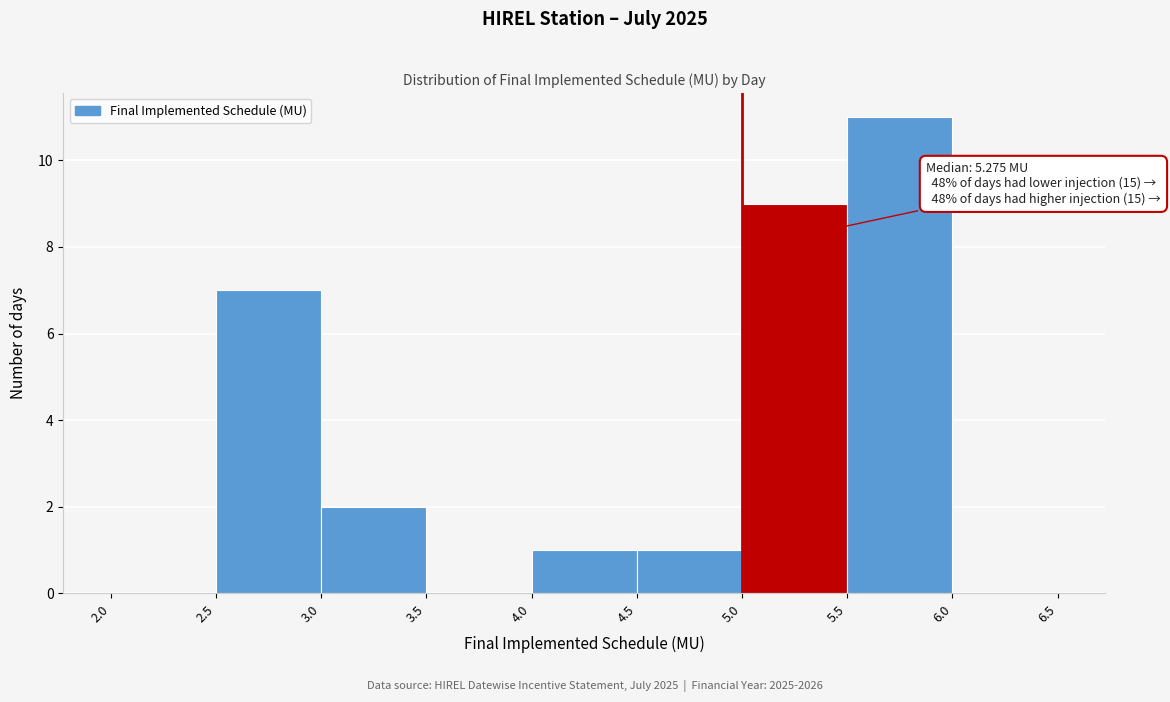

Over which range of the x-axis is the bar tallest?

5.5 to 6.0